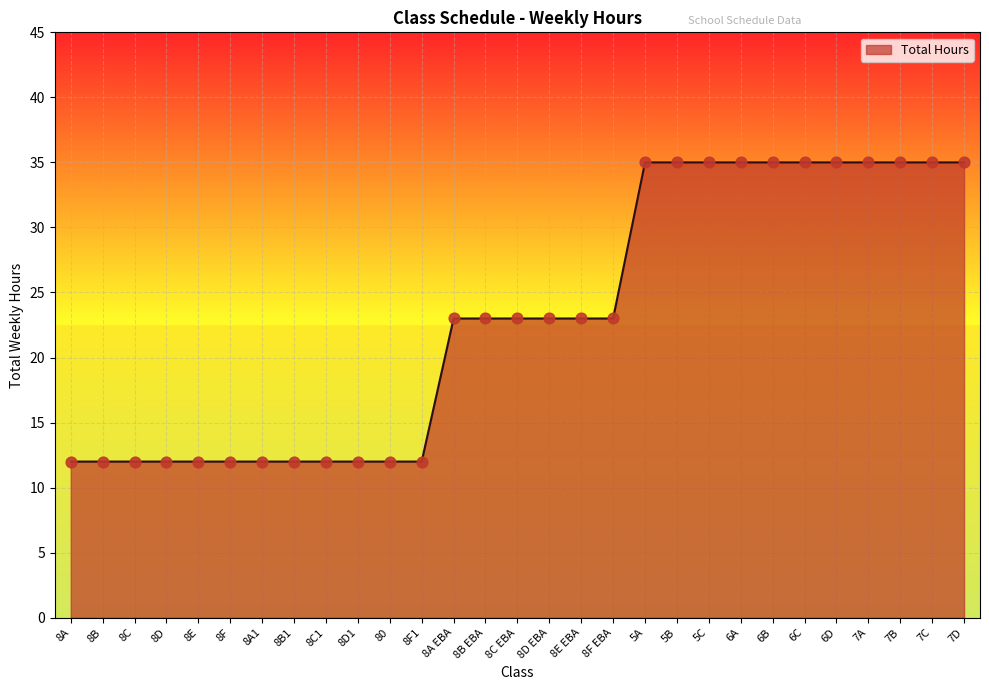

What is the ratio of the value at 5C to the value at 8B EBA?

1.5